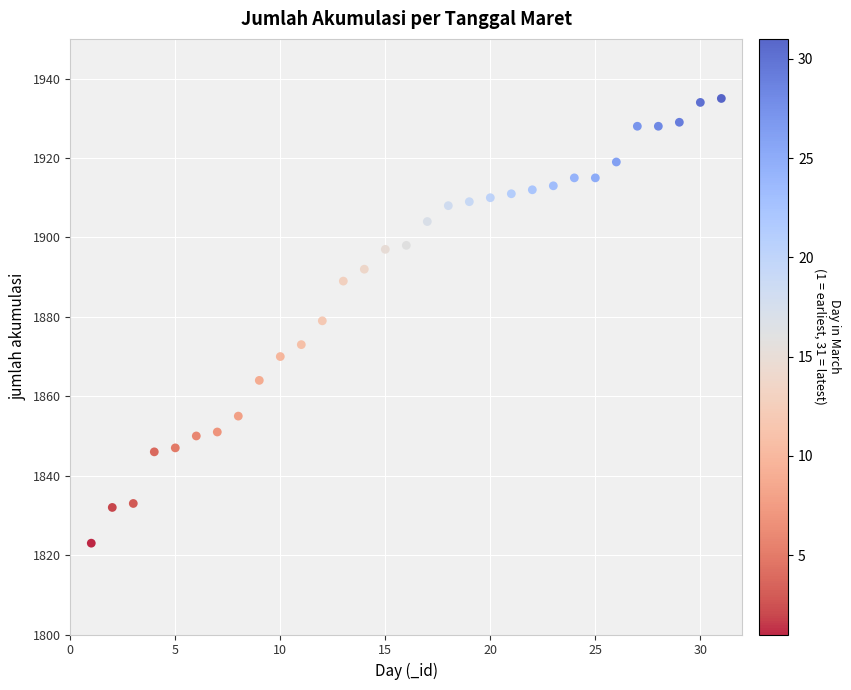

What is the range of X values (max minus min)?

30